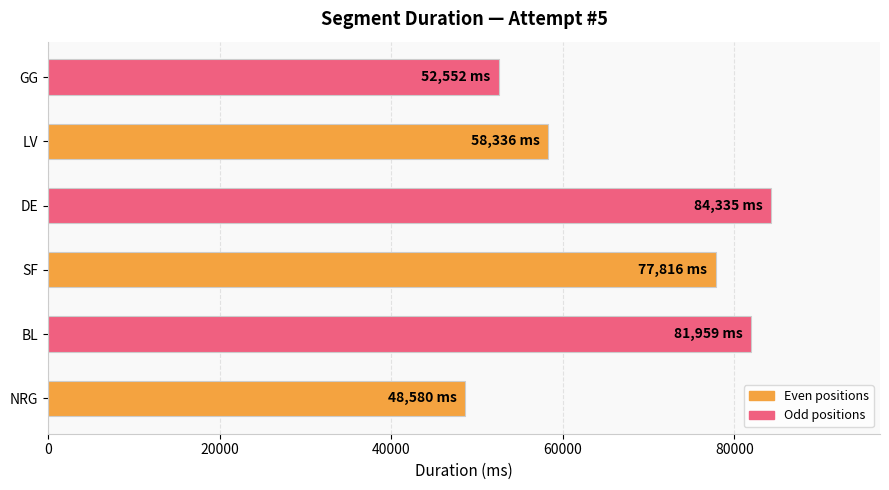

What is the smallest value displayed?

48580